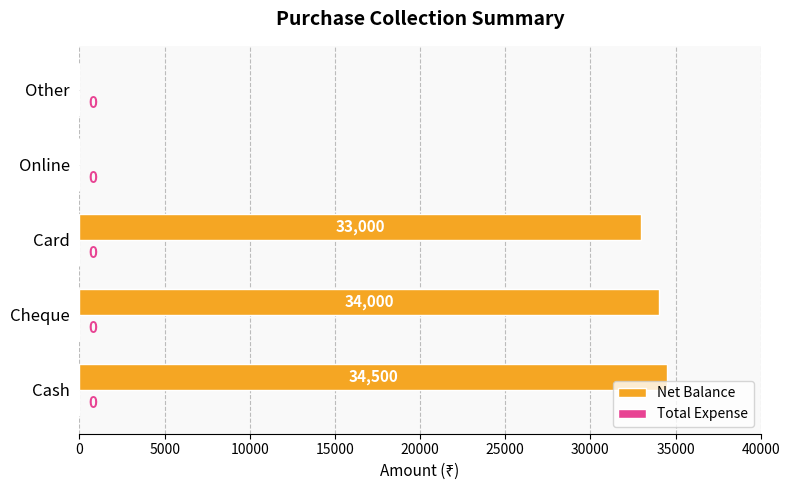

What is the maximum value shown in the chart?

34500